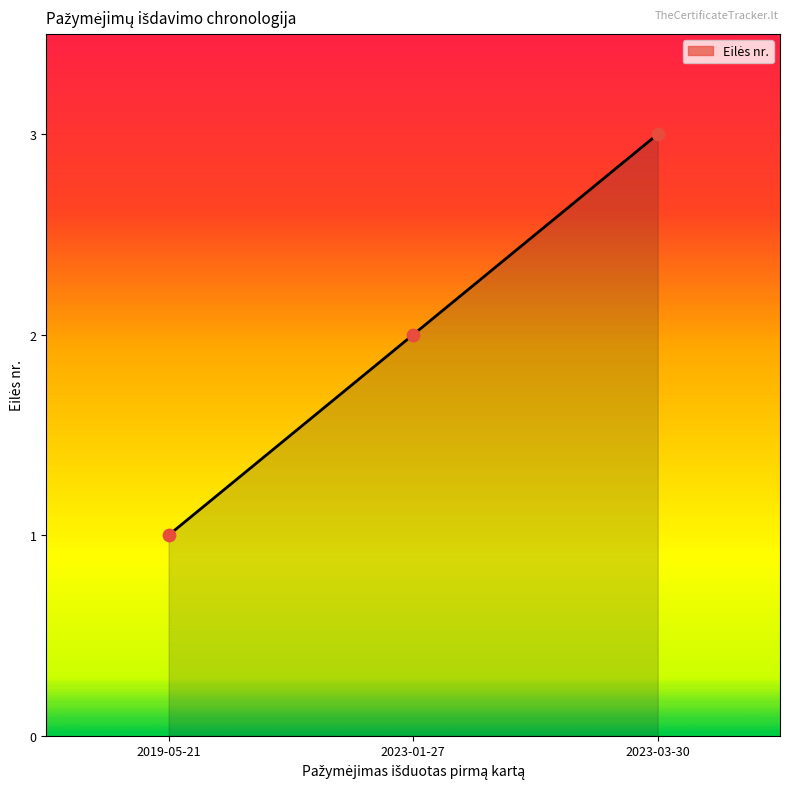

What is the ratio of the value at 2023-03-30 to the value at 2019-05-21?

3.0